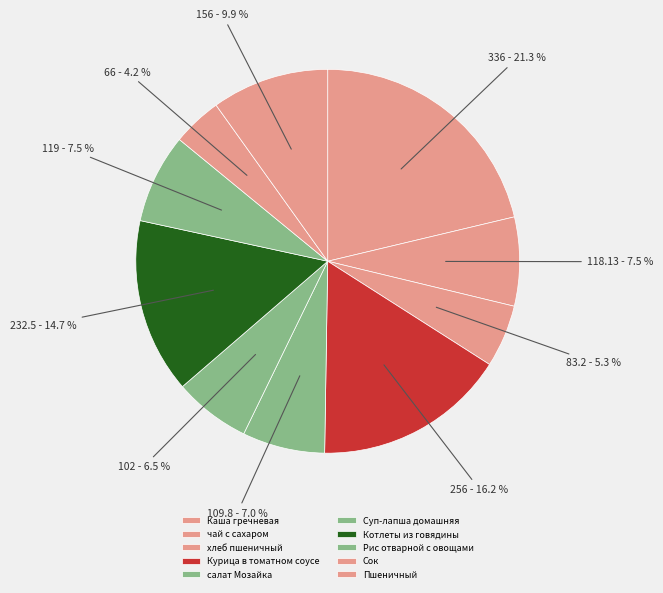

What is the ratio of the value at хлеб пшеничный to the value at Суп-лапша домашняя?

0.8